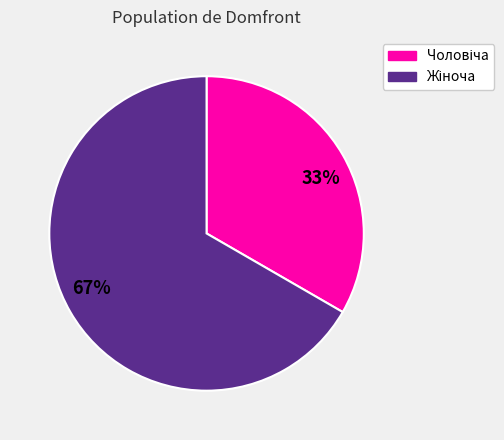

Does any single category account for the majority?

Yes